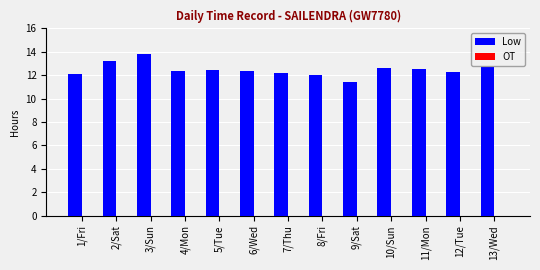

What position from the right is 8/Fri?

6